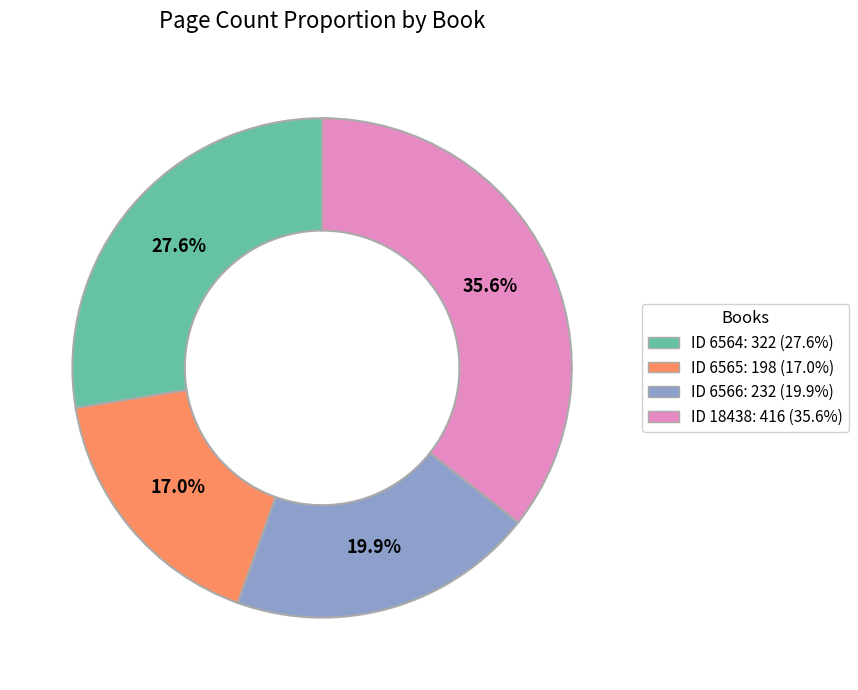

Is there a majority slice in this chart?

No